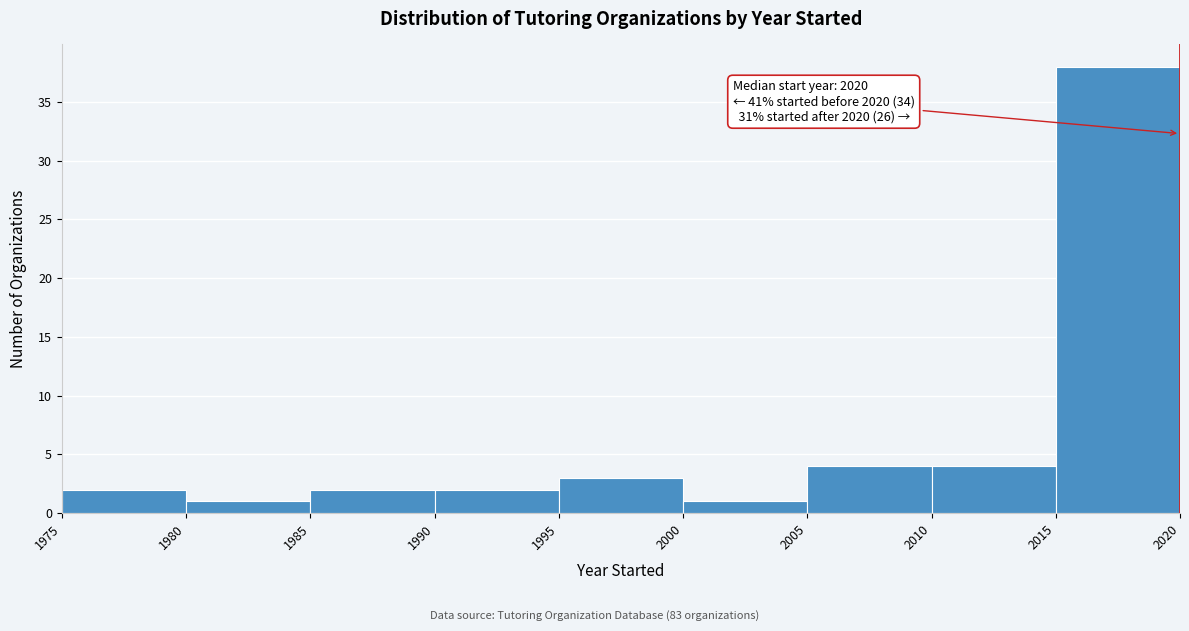

Which range on the x-axis has the tallest bar?

2015 to 2020